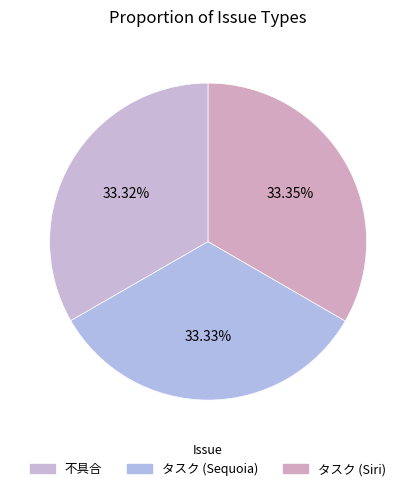

Is there a majority slice in this chart?

No